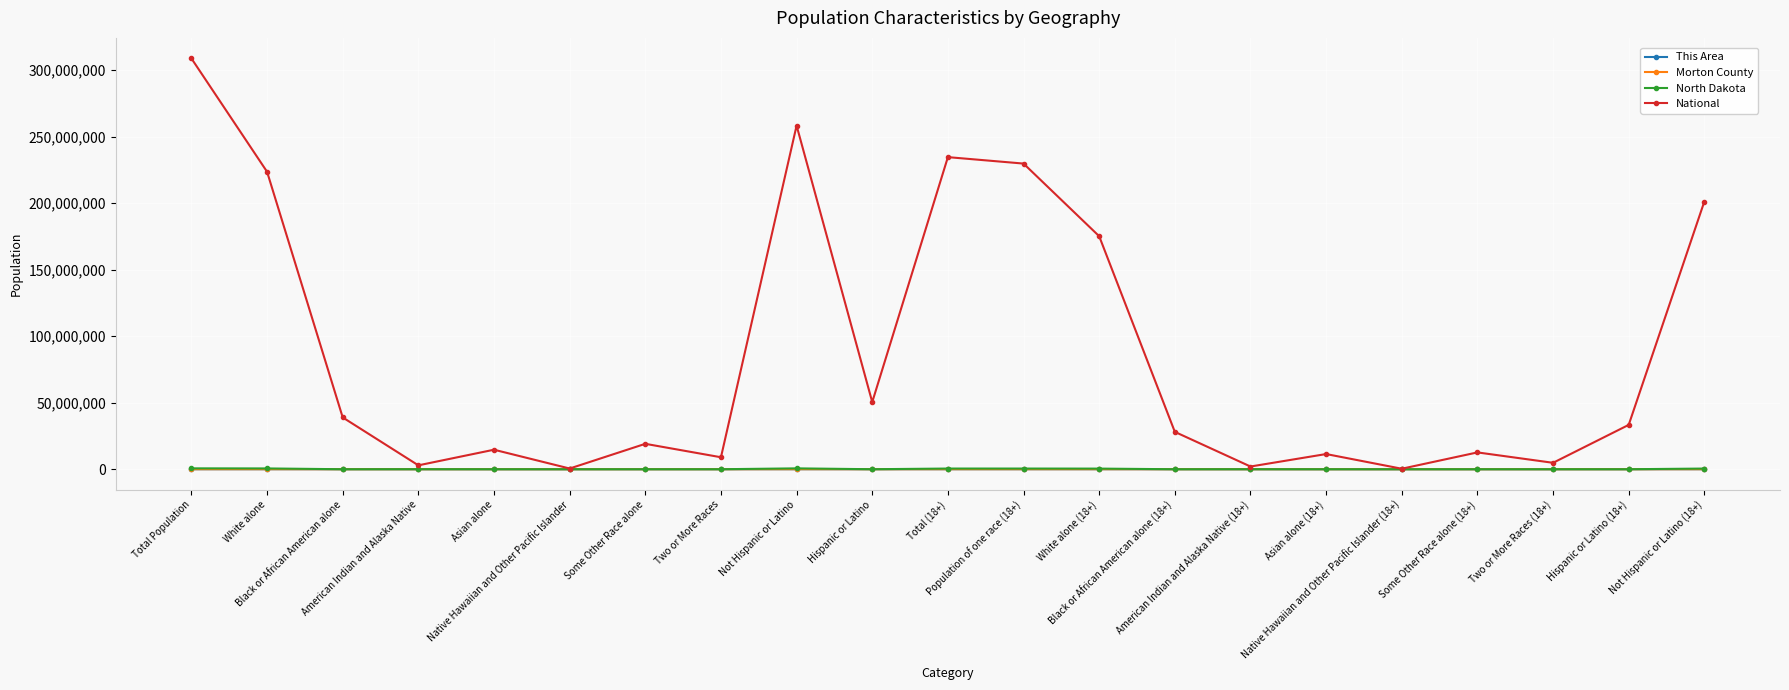

At which label is National closest to 154563973?

White alone (18+)